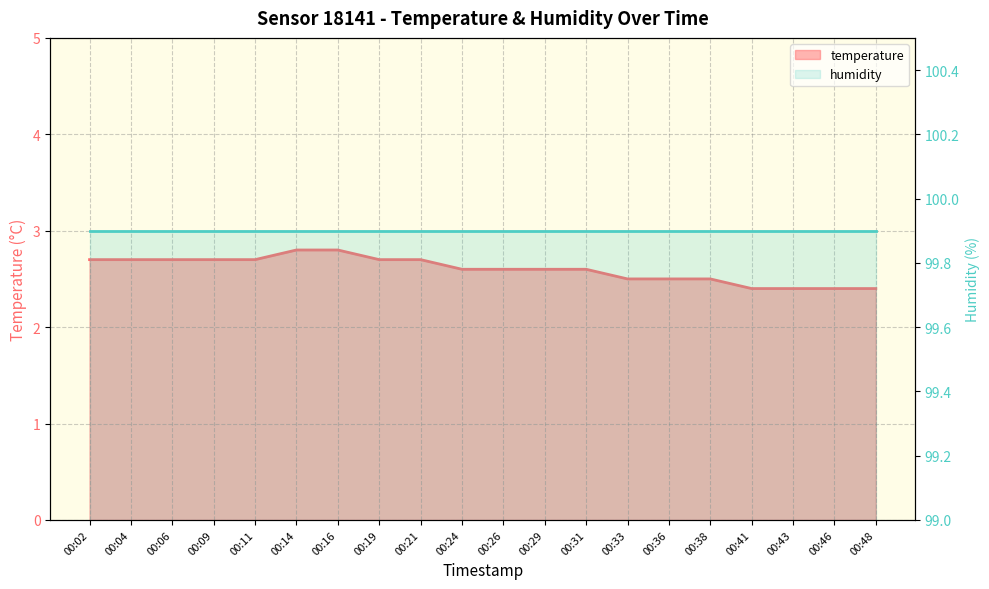

True or false: the data has more than 1 interior local peaks.

False